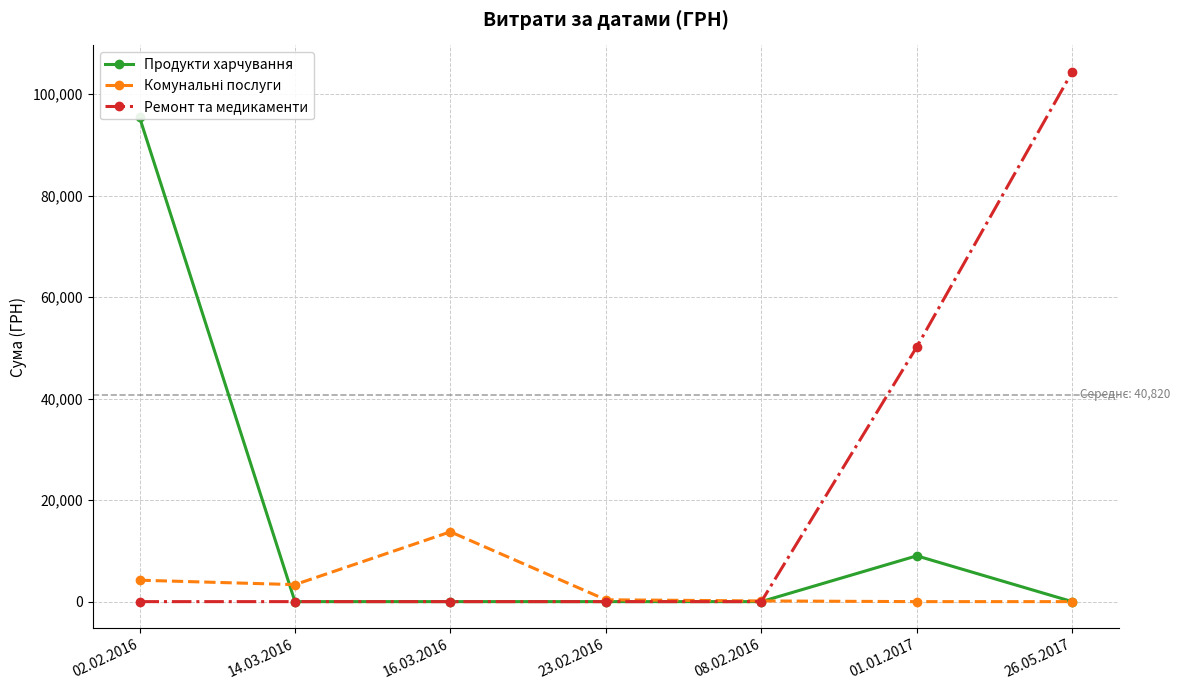

Is it true that Ремонт та медикаменти equals 80361.0 at 01.01.2017?

False